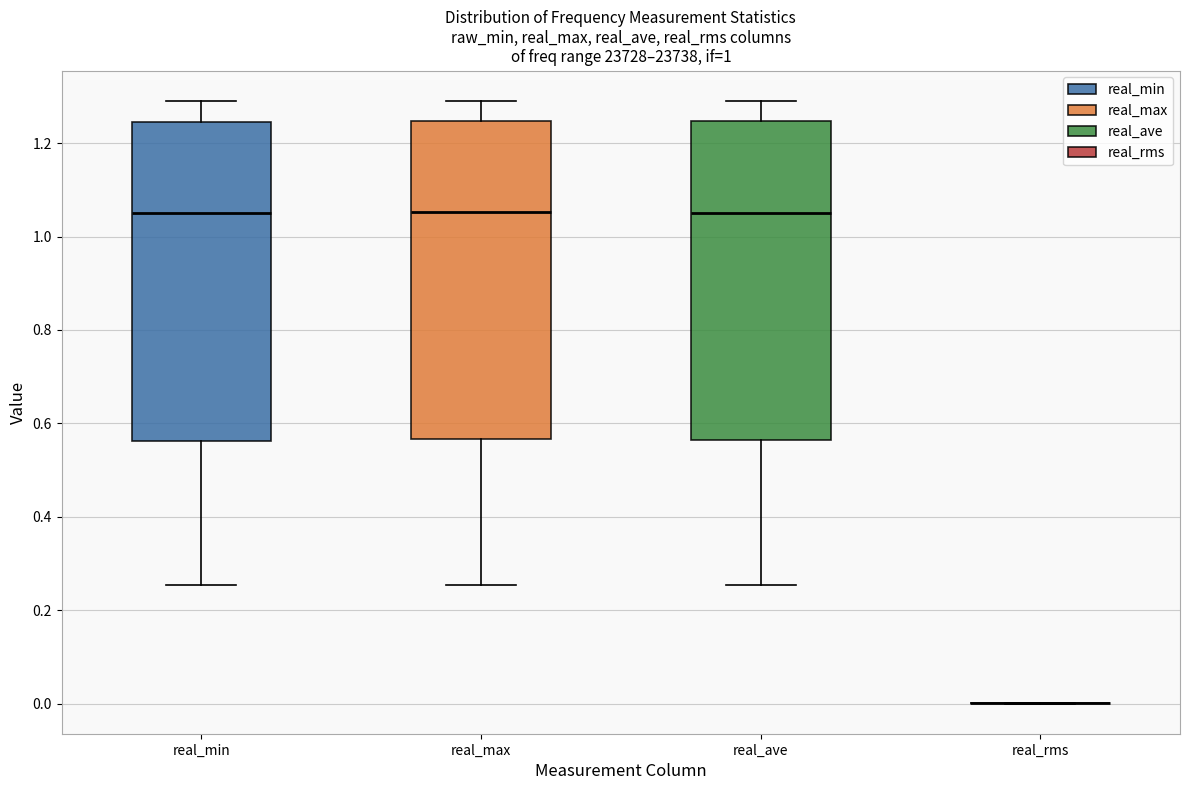

Reading left to right, transcribe this box plot: for each box, give where its median line is, the range the box spans, and where its two whiskers end, as read against the y-axis. The values are not printed on the chart, so give them approximately, as read against the axis.

real_min: median 1.04, box 0.56 to 1.24, whiskers 0.26 to 1.28
real_max: median 1.06, box 0.56 to 1.24, whiskers 0.26 to 1.30
real_ave: median 1.06, box 0.56 to 1.24, whiskers 0.26 to 1.30
real_rms: box collapsed to a line at 0.00, whiskers 0.00 to 0.00